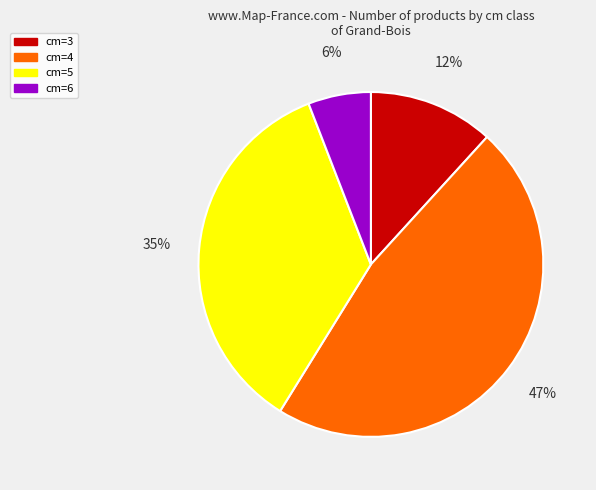

Do cm=5 and cm=3 together represent more than half of the pie?

No